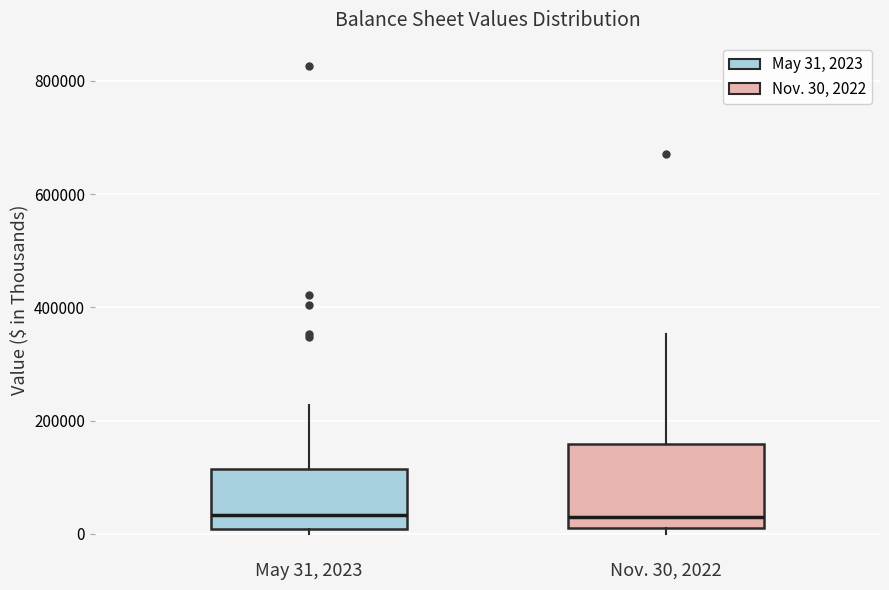

Which box is the tallest, from its lower edge to its upper edge?

Nov. 30, 2022